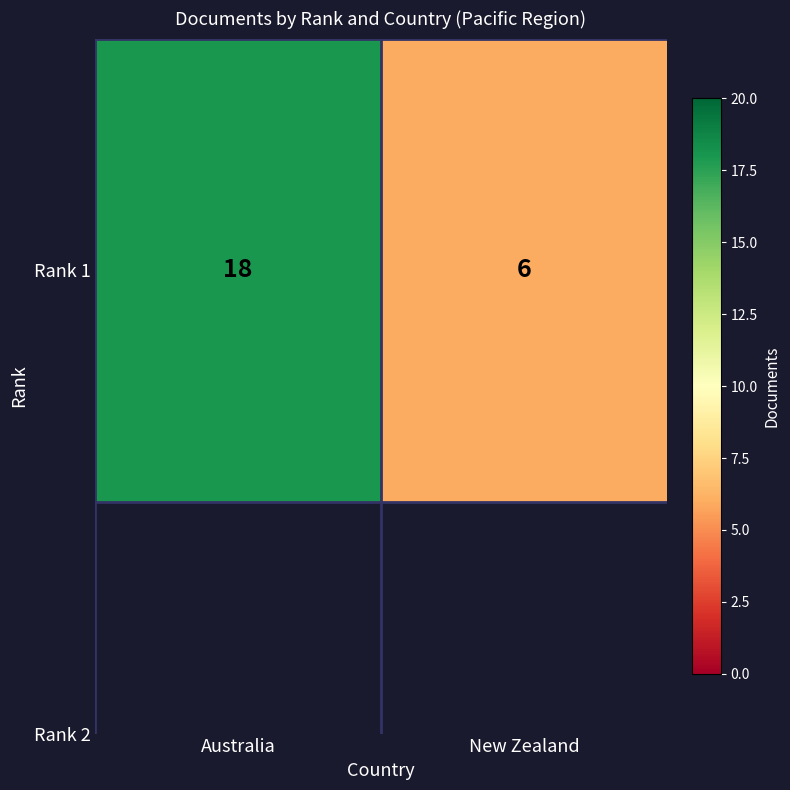

What is the minimum value shown in the chart?

6